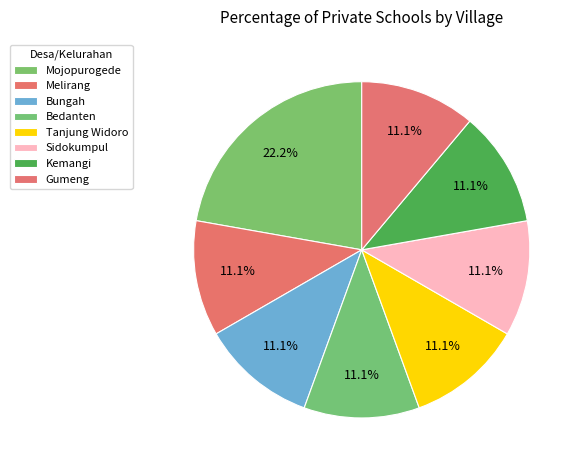

Is it true that Sidokumpul is 11% of the pie?

True